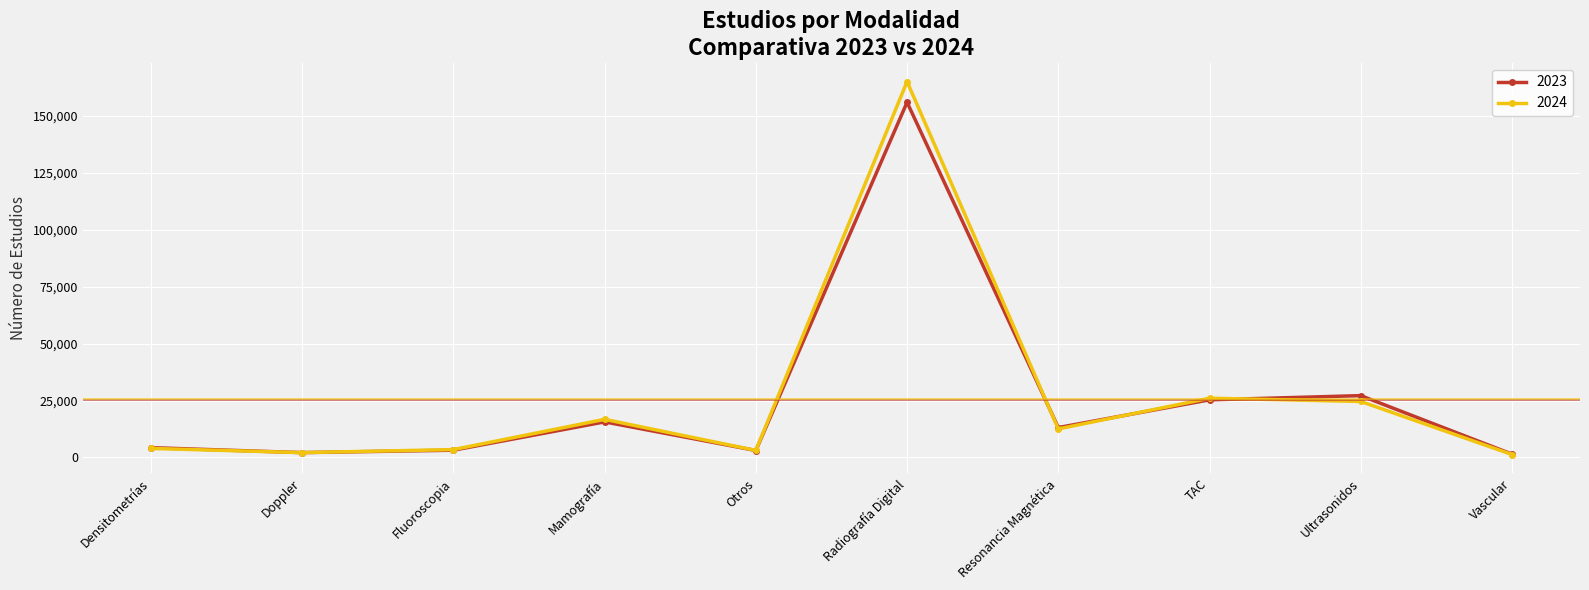

The value of 2023 at Ultrasonidos is 27180. True or false?

True